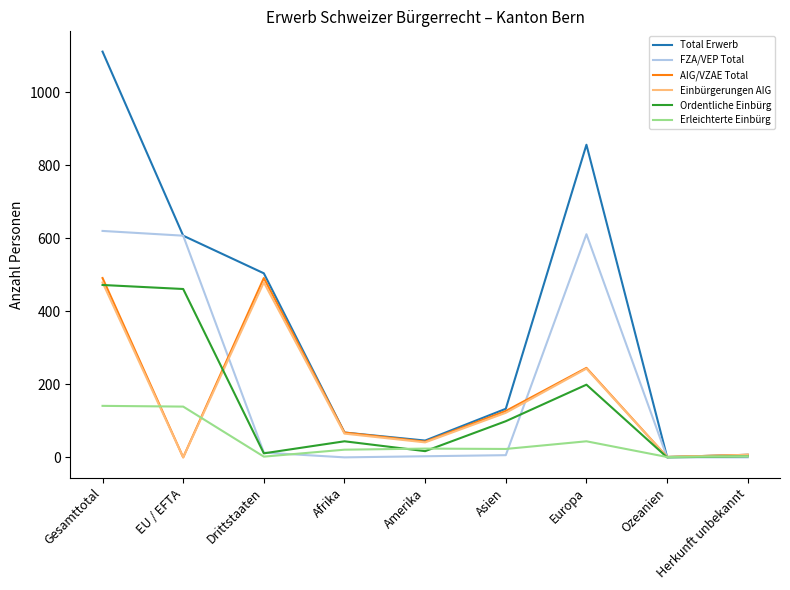

Is the value of Ordentliche Einbürg at Ozeanien greater than the value of Einbürgerungen AIG at Asien?

No